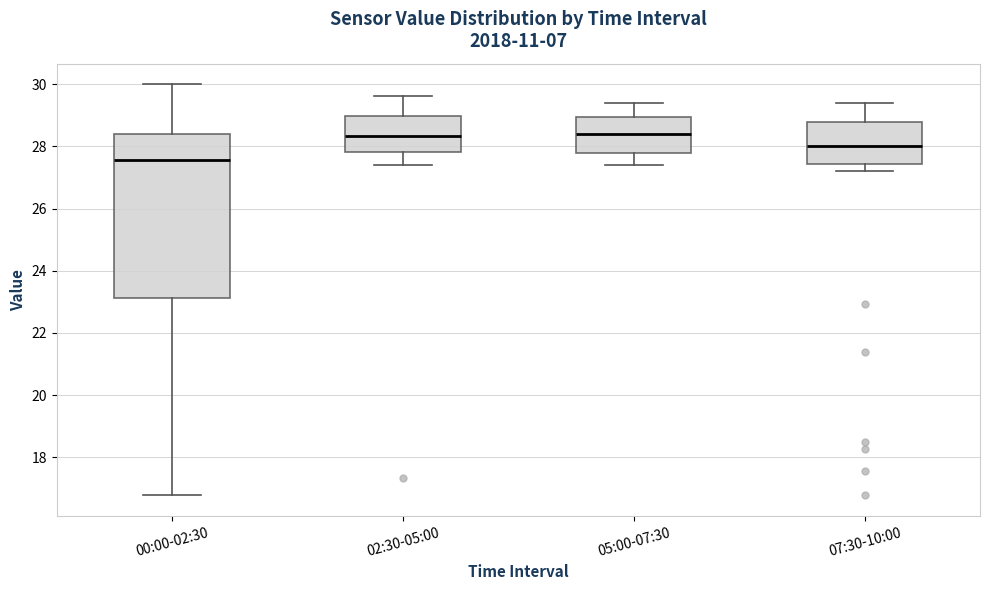

Which box is the tallest, from its lower edge to its upper edge?

00:00-02:30